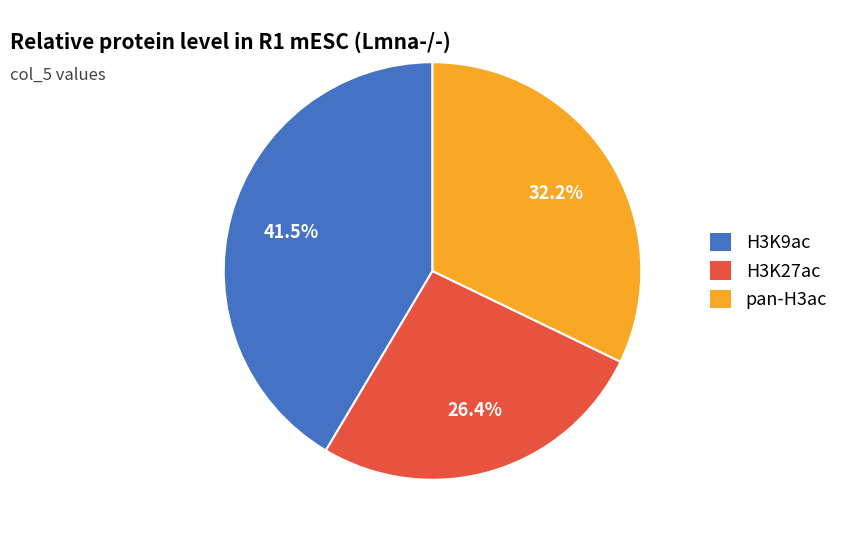

Which category has the smallest portion of the pie?

H3K27ac